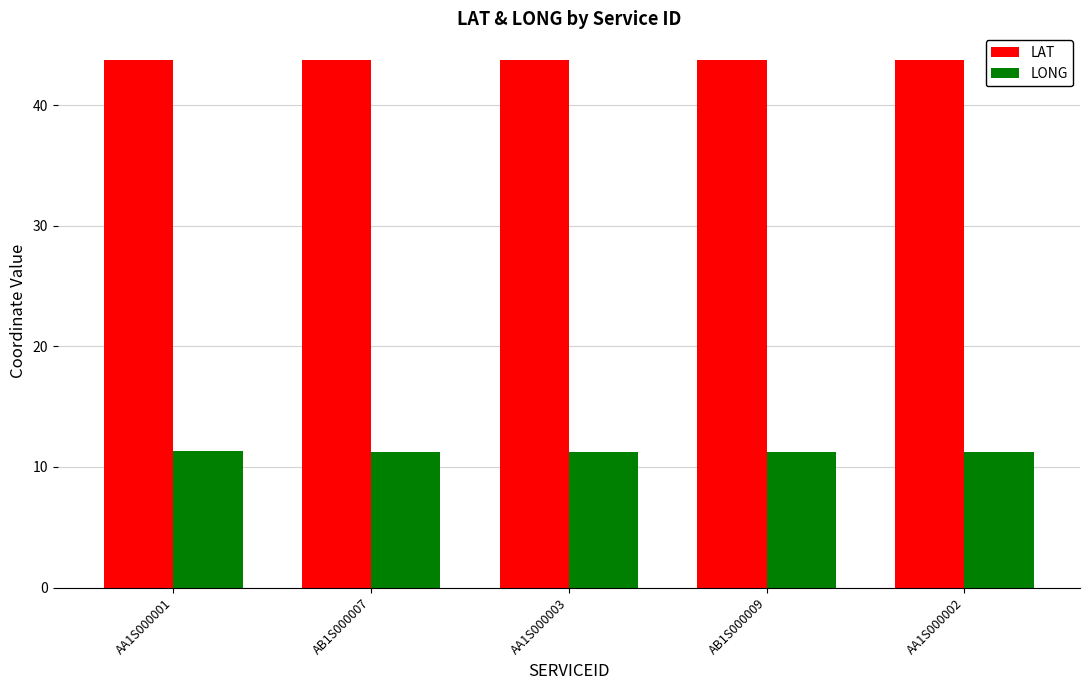

Rank the series by their average value, from lowest to highest.

LONG, LAT